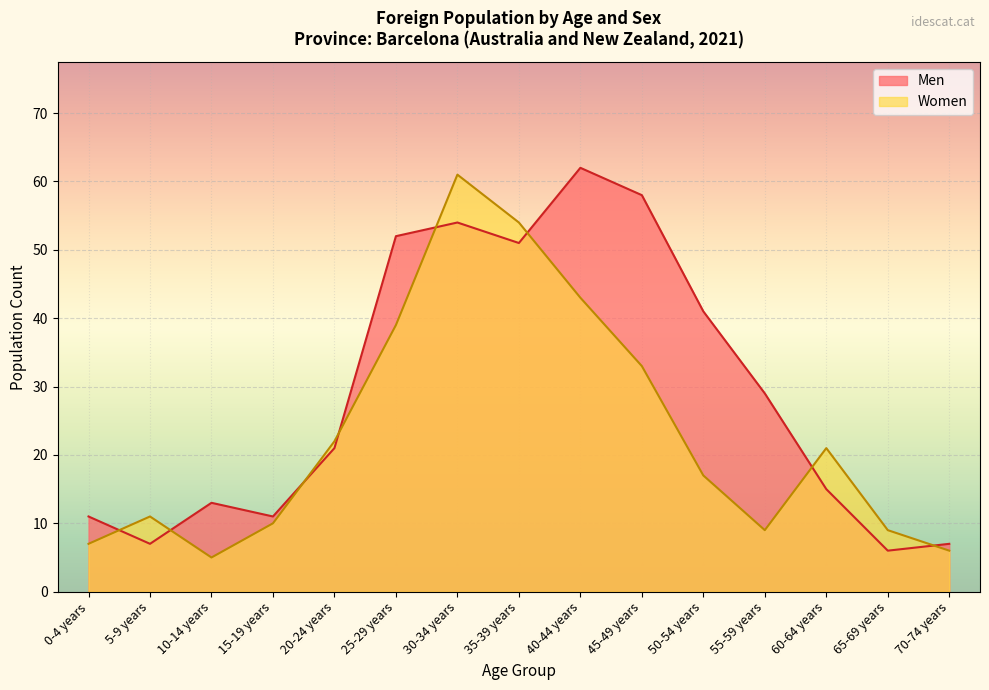

Is the value of Women at 55-59 years greater than the value of Men at 20-24 years?

No